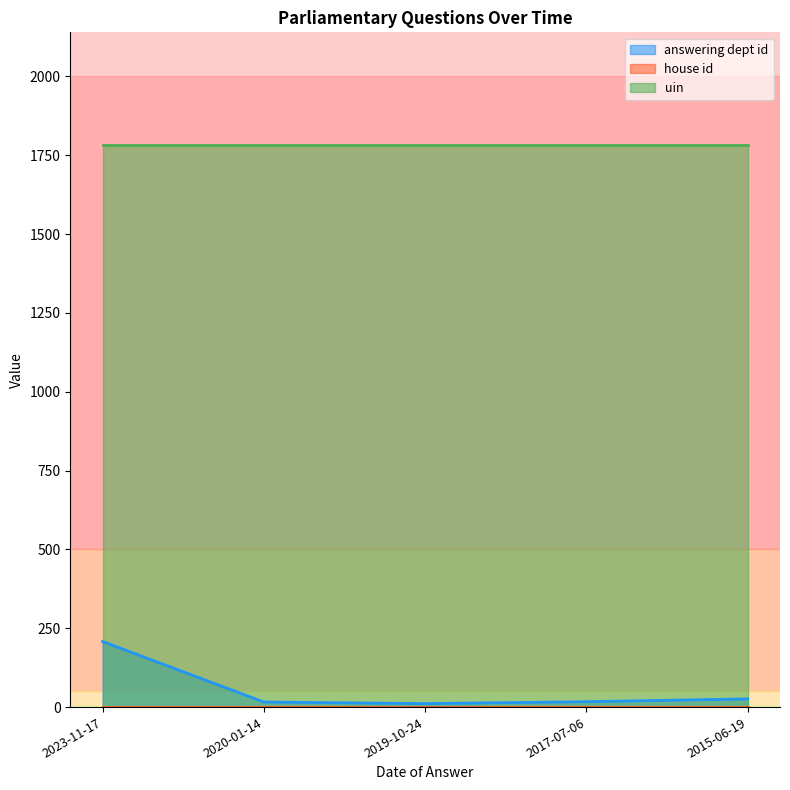

What is the minimum value shown in the chart?

1